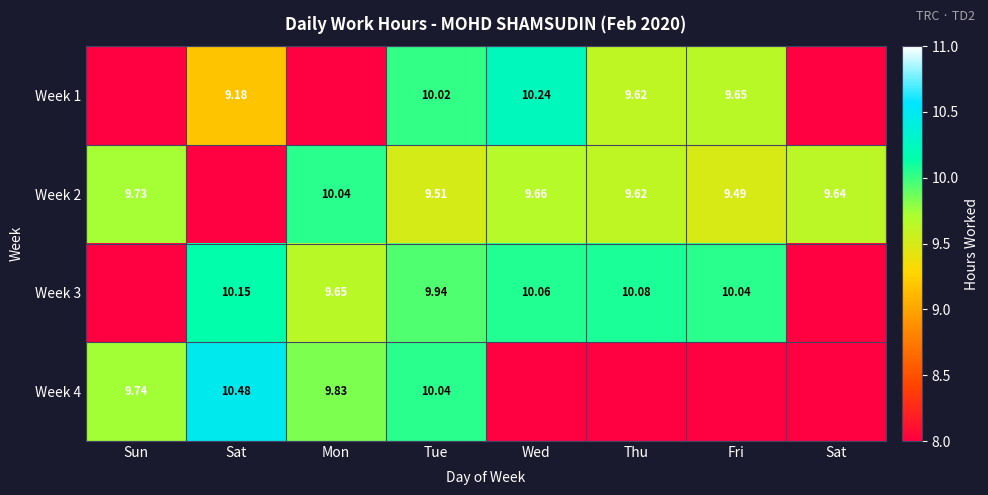

Which series has the largest range (max minus min)?

Week 4